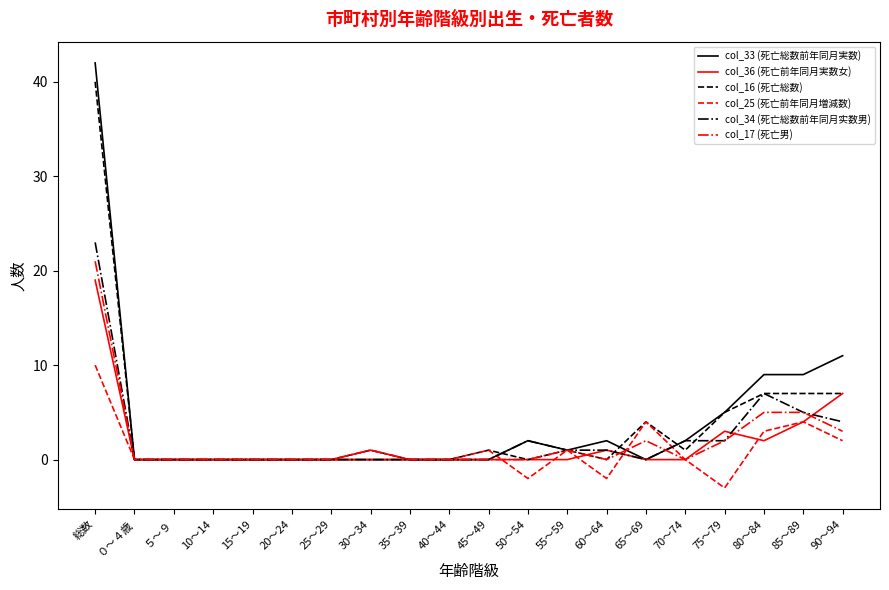

What is the sum of all col_36 (死亡前年同月実数女) values?

36